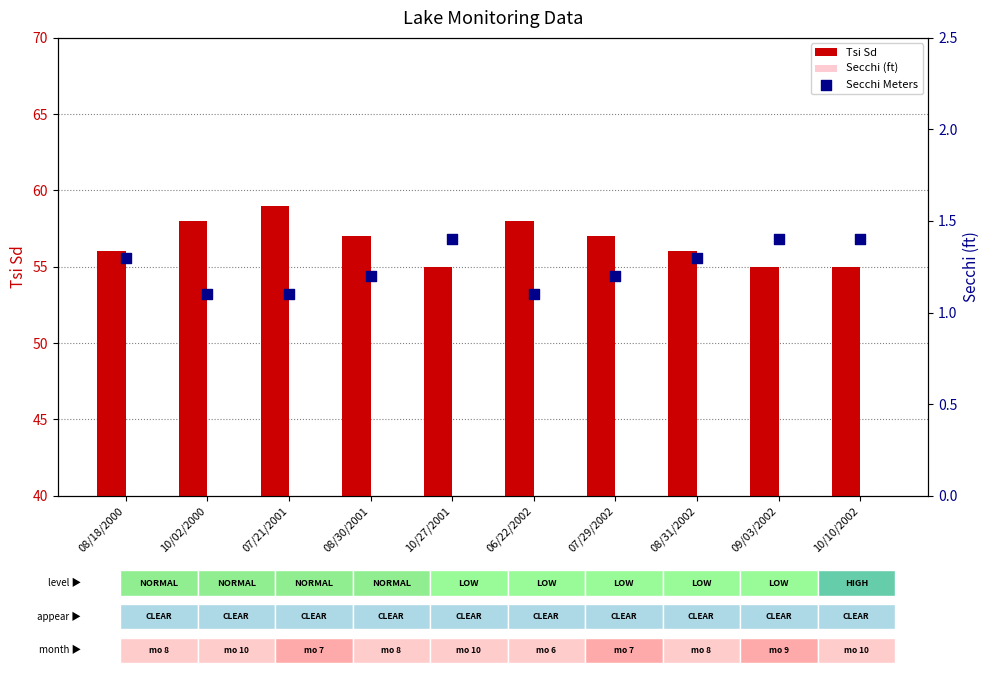

Which series reaches the minimum Y coordinate?

Secchi Meters